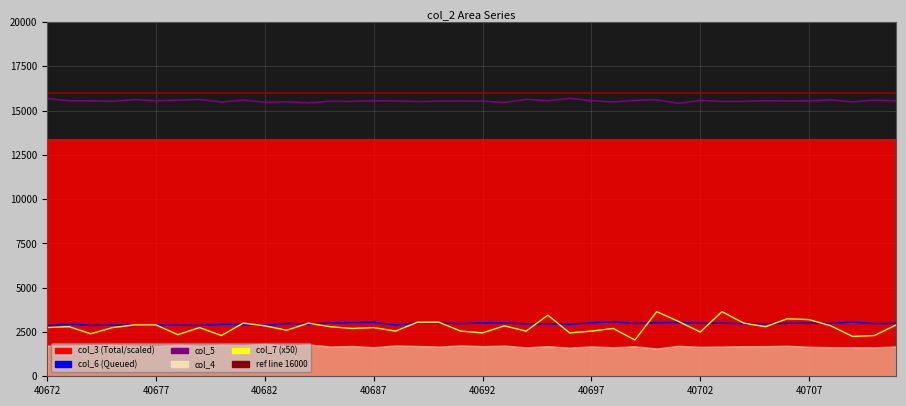

True or false: col_5 and col_7 cross at least once.

False